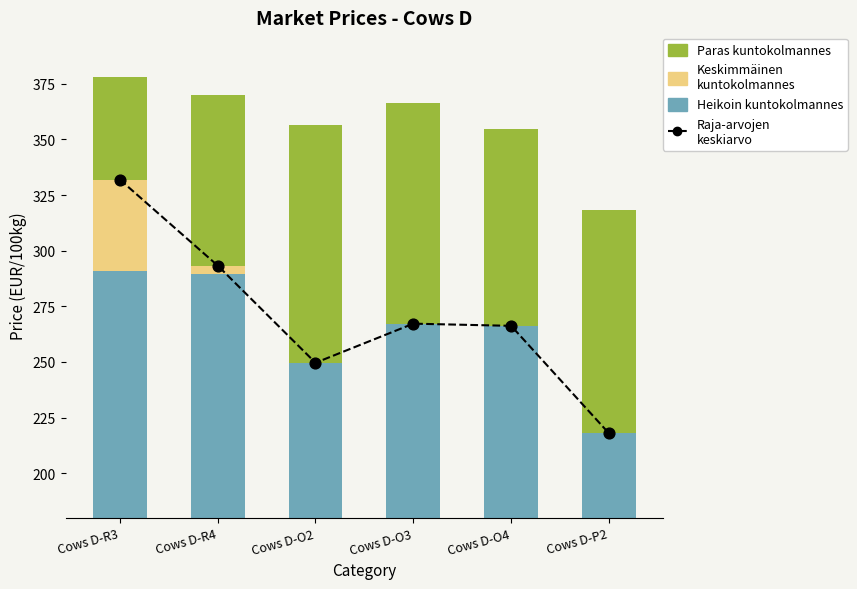

At which category is the sum across all series the highest?

Cows D-R3